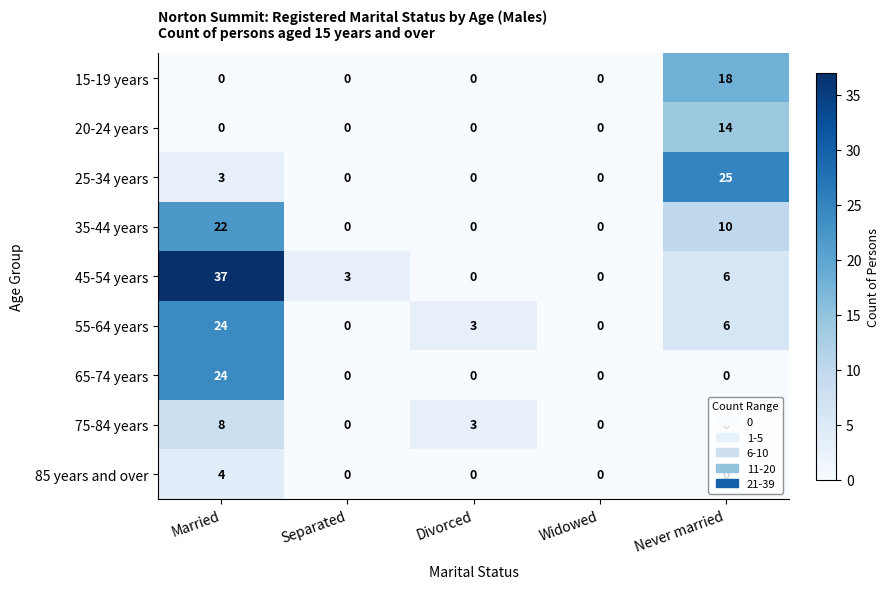

What is the highest value of the 75-84 years series?

8